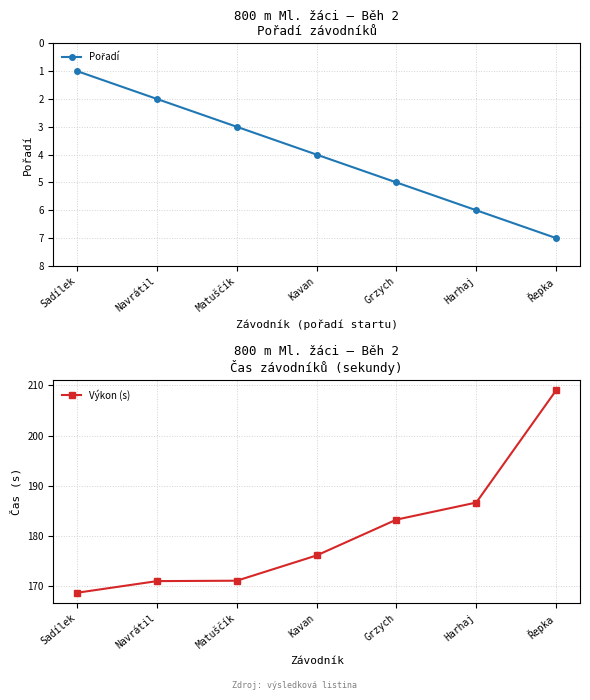

What is the sum of the Výkon (s) values at Grzych and Řepka?

392.2